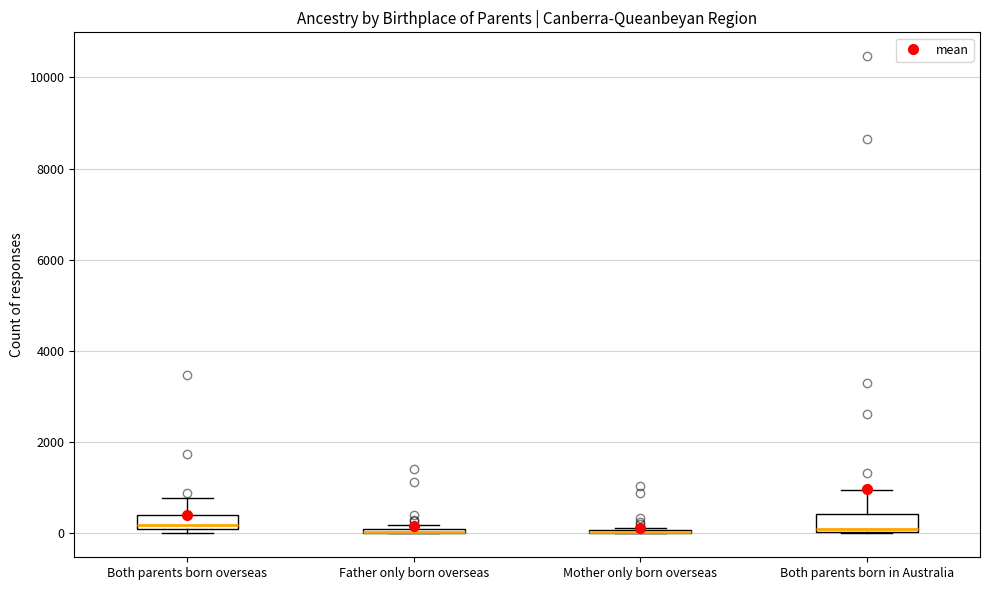

Where is the upper edge of the box for Father only born overseas on the y-axis? The values are not printed on the chart, so give them approximately, as read against the axis.

200